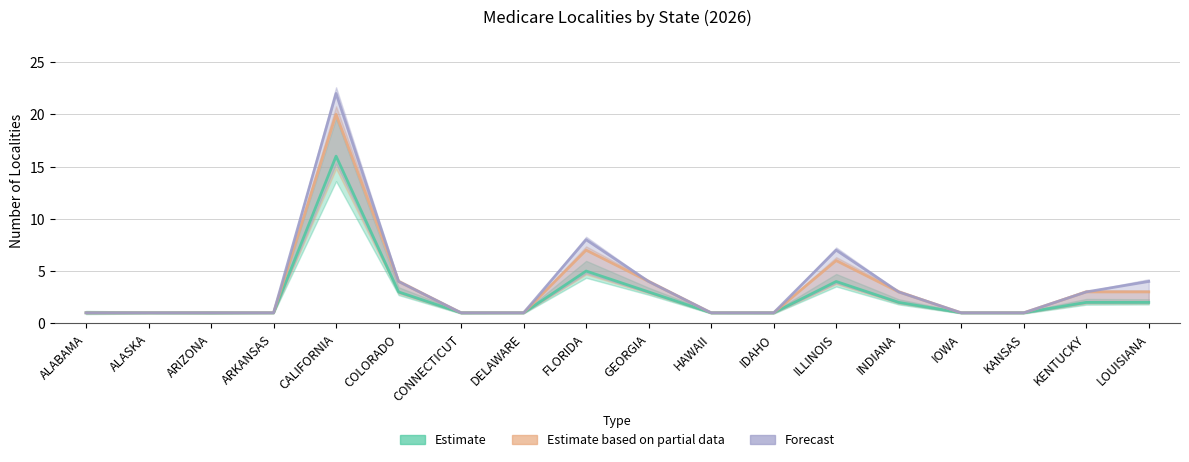

Rank the series at ALABAMA from lowest to highest value.

Estimate based on partial data, Forecast, Estimate